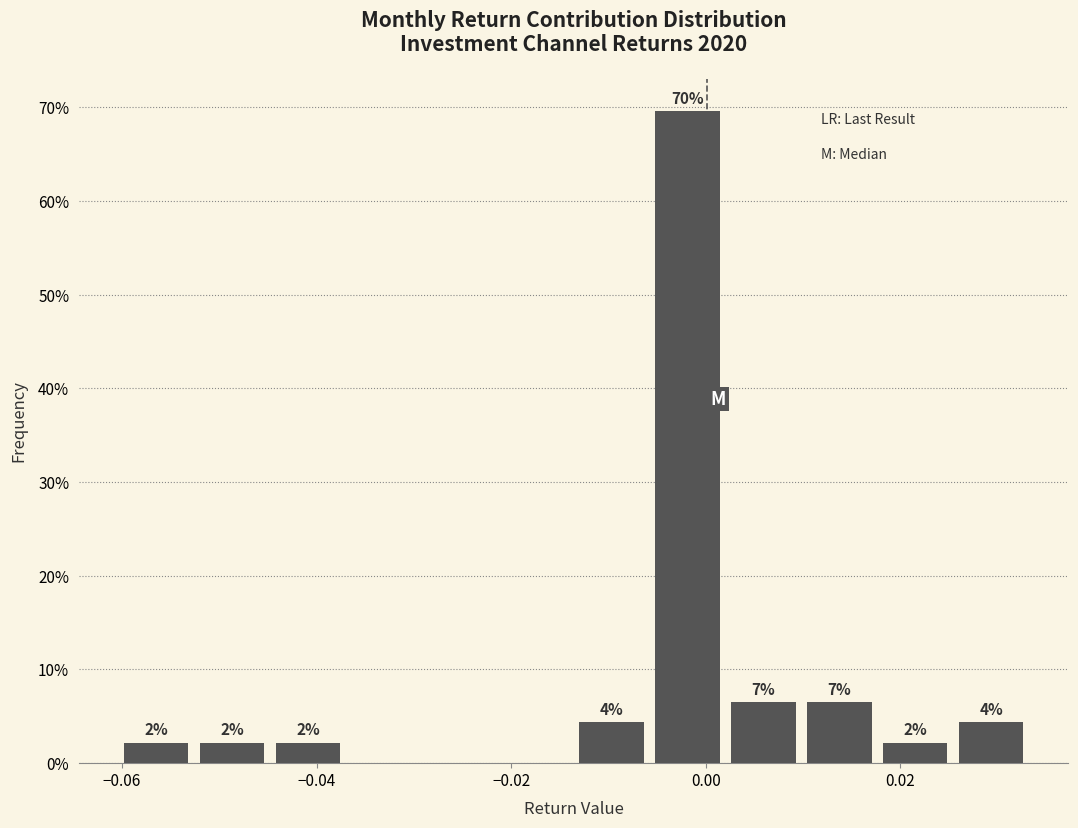

Read against the x-axis, roughly where is the centre of the tallest bar?

-0.002